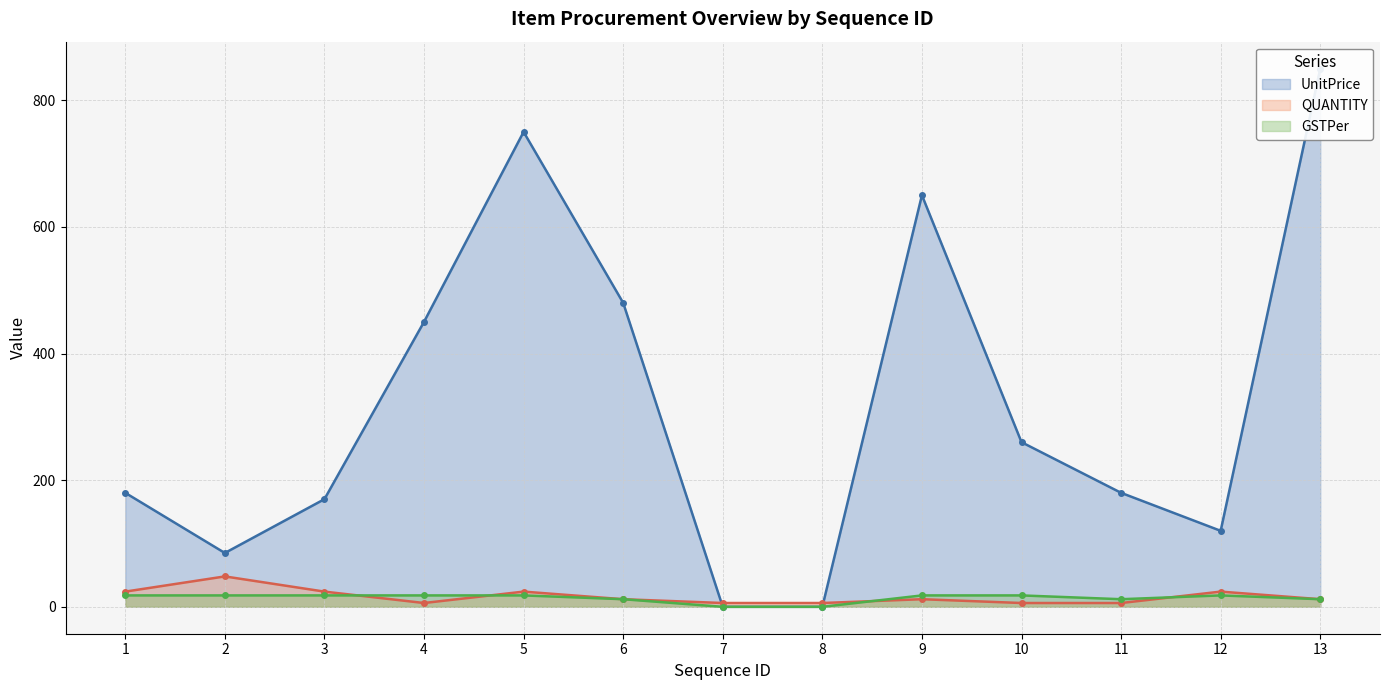

What is the difference between the maximum and second lowest values in the GSTPer series?

18